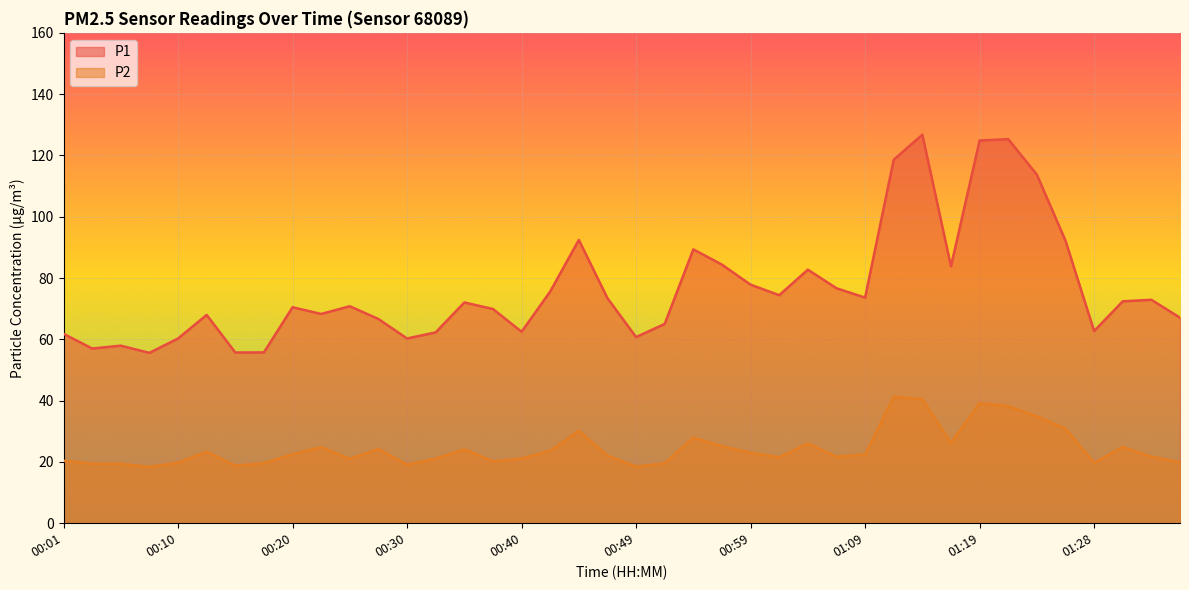

At which label does P1 reach its peak?

01:14